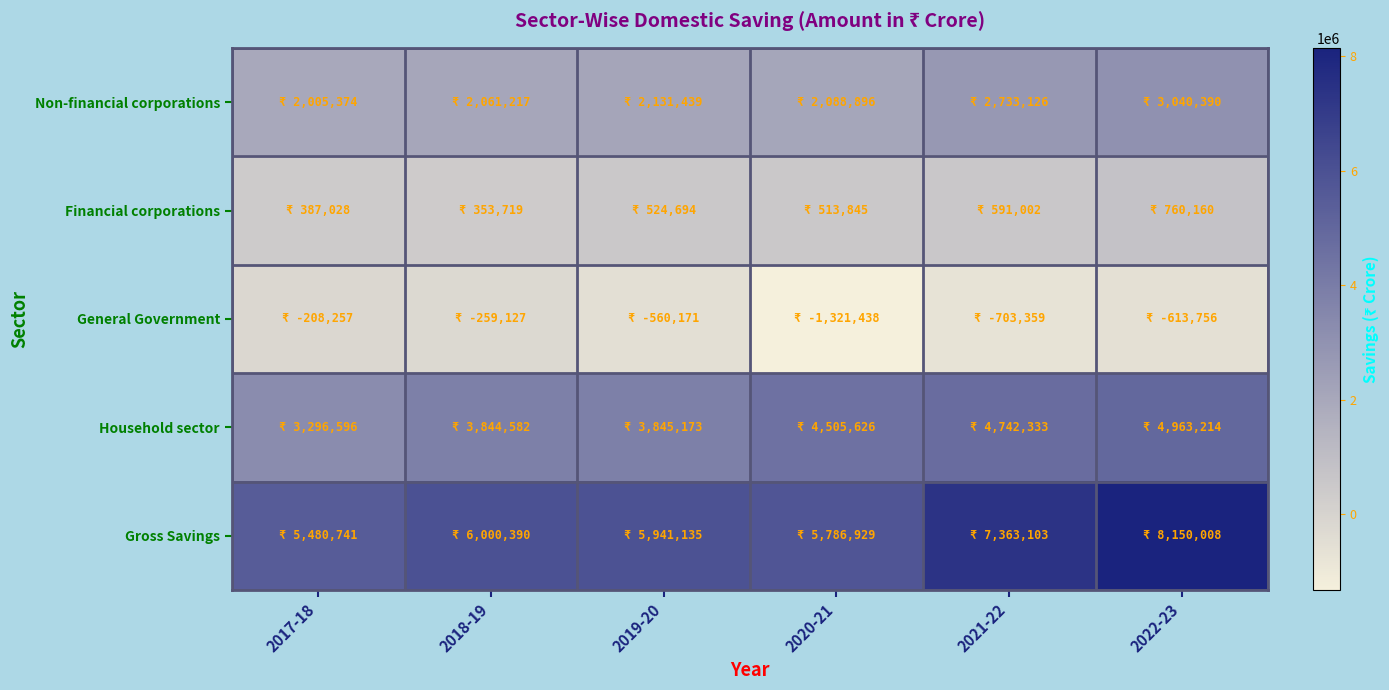

Reading left to right, what are all the values shown in this chart?

Non-financial corporations: 2017-18=2005374	2018-19=2061217	2019-20=2131439	2020-21=2088896	2021-22=2733126	2022-23=3040390
Financial corporations: 2017-18=387028	2018-19=353719	2019-20=524694	2020-21=513845	2021-22=591002	2022-23=760160
General Government: 2017-18=-208257	2018-19=-259127	2019-20=-560171	2020-21=-1321438	2021-22=-703359	2022-23=-613756
Household sector: 2017-18=3296596	2018-19=3844582	2019-20=3845173	2020-21=4505626	2021-22=4742333	2022-23=4963214
Gross Savings: 2017-18=5480741	2018-19=6000390	2019-20=5941135	2020-21=5786929	2021-22=7363103	2022-23=8150008